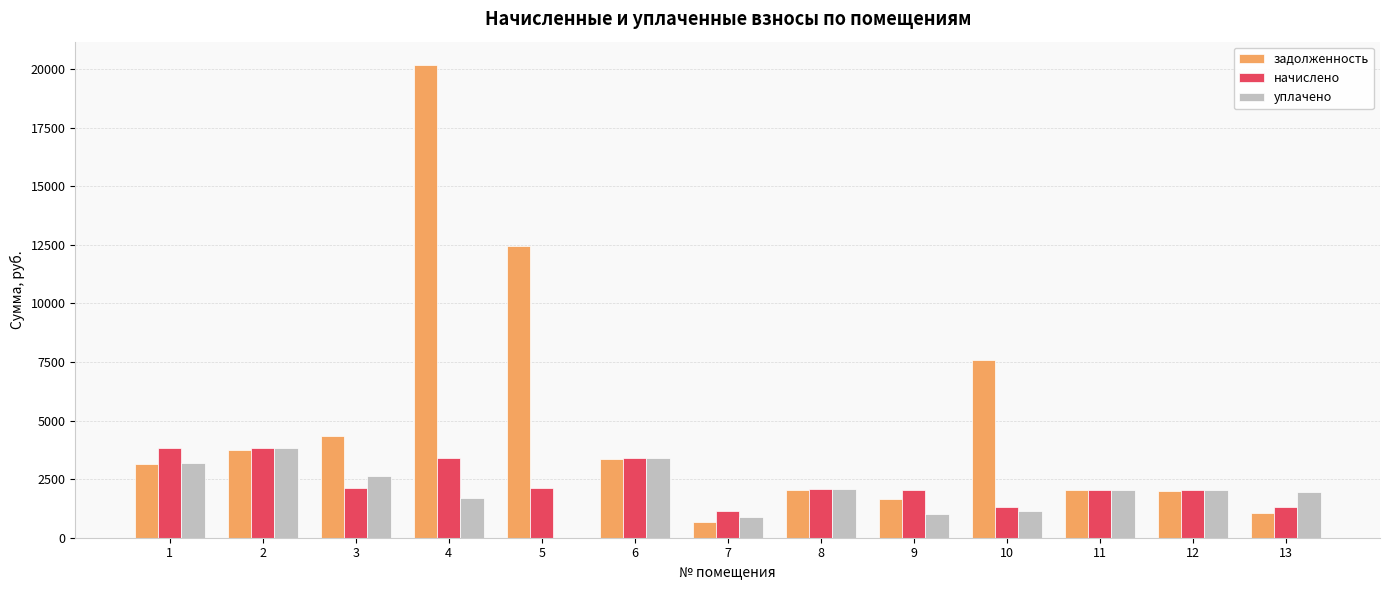

What is the spread (max minus min) of values at 5?

12460.8